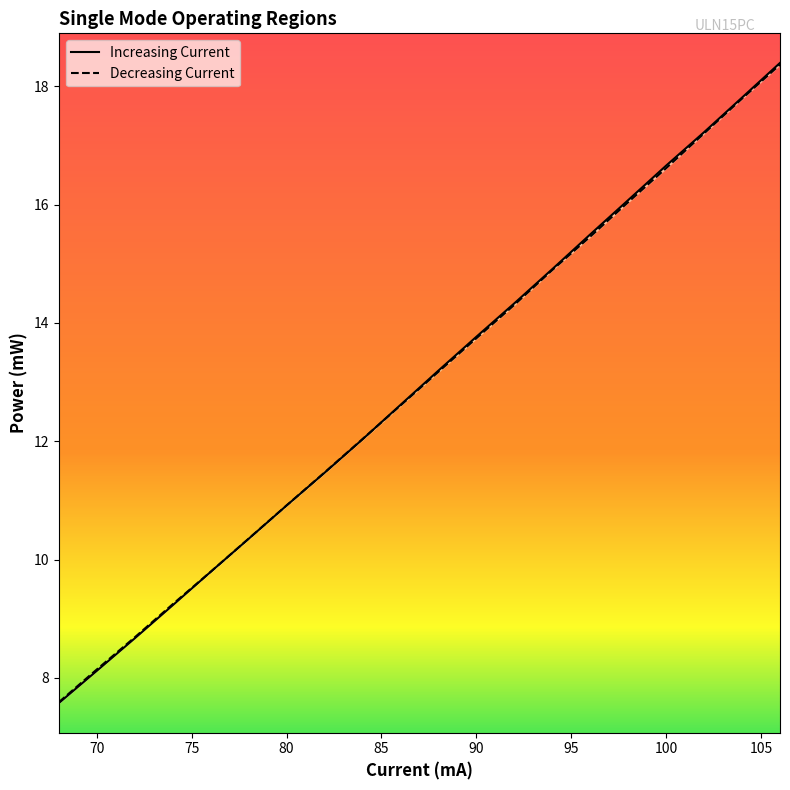

What is the total value across all series at 68?

15.2